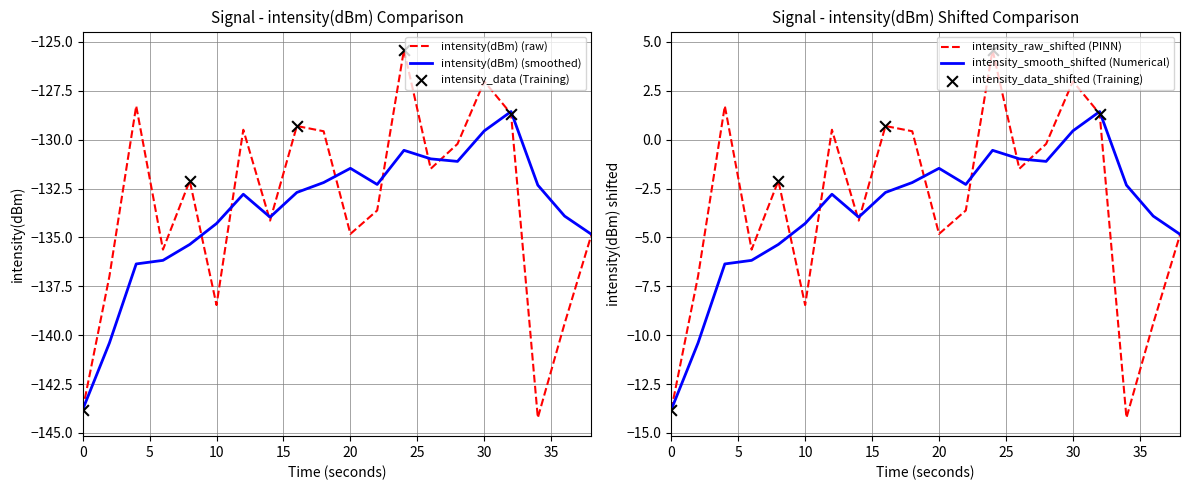

What is the minimum value for intensity(dBm) (smoothed)?

-143.8